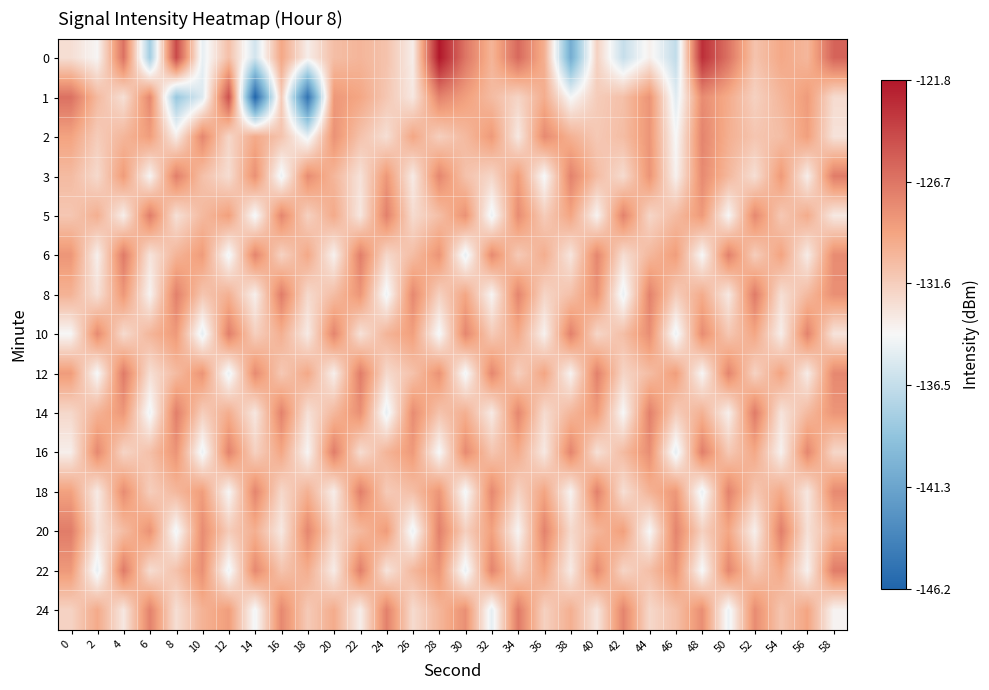

At which category does the chart reach its peak across all series?

28